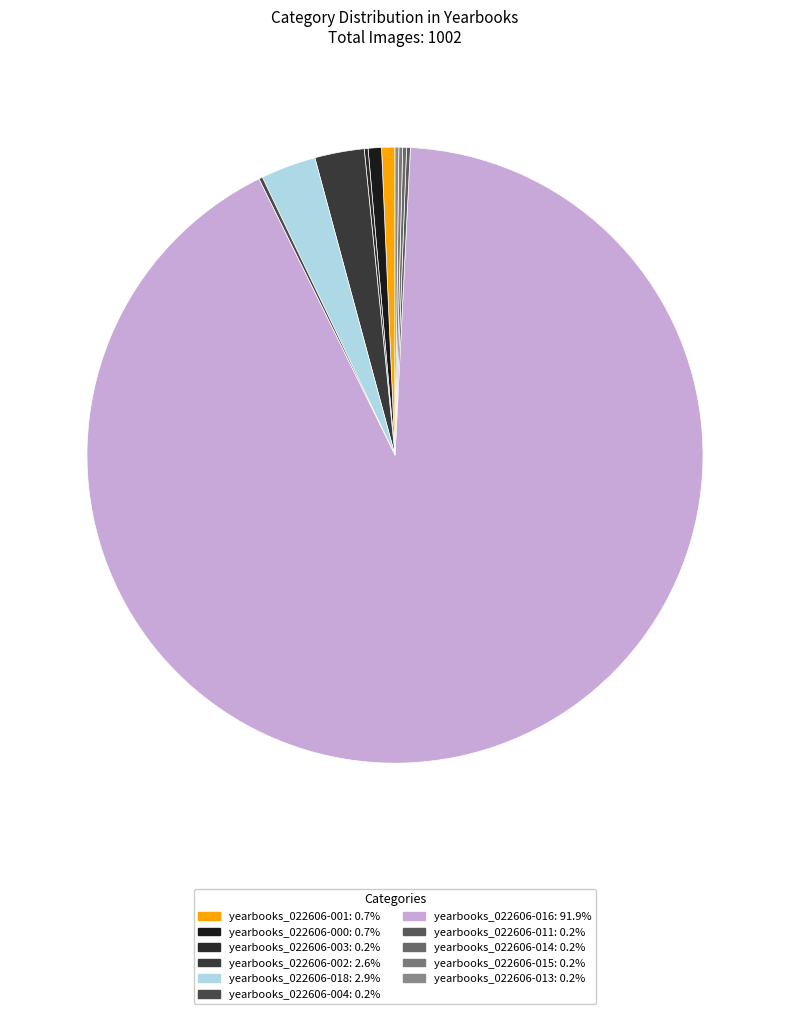

Which category accounts for the majority?

yearbooks_022606-016